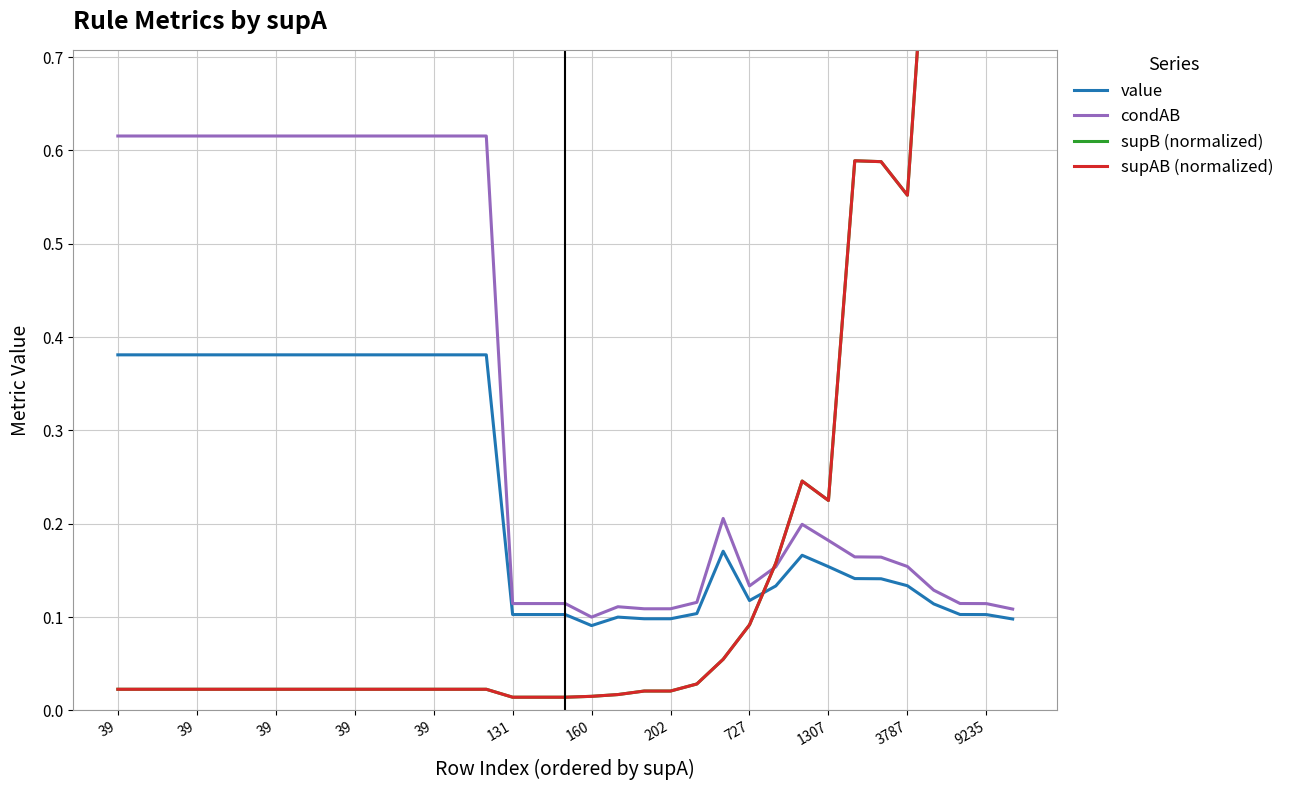

List the labels in order of supB (normalized) value, largest first.

32, 33, 31, 34, 28, 29, 30, 26, 27, 25, 24, 23, 22, 39, 39, 39, 39, 39, 131, 160, 202, 727, 1307, 3787, 9235, 12, 13, 14, 20, 21, 19, 18, 15, 16, 17